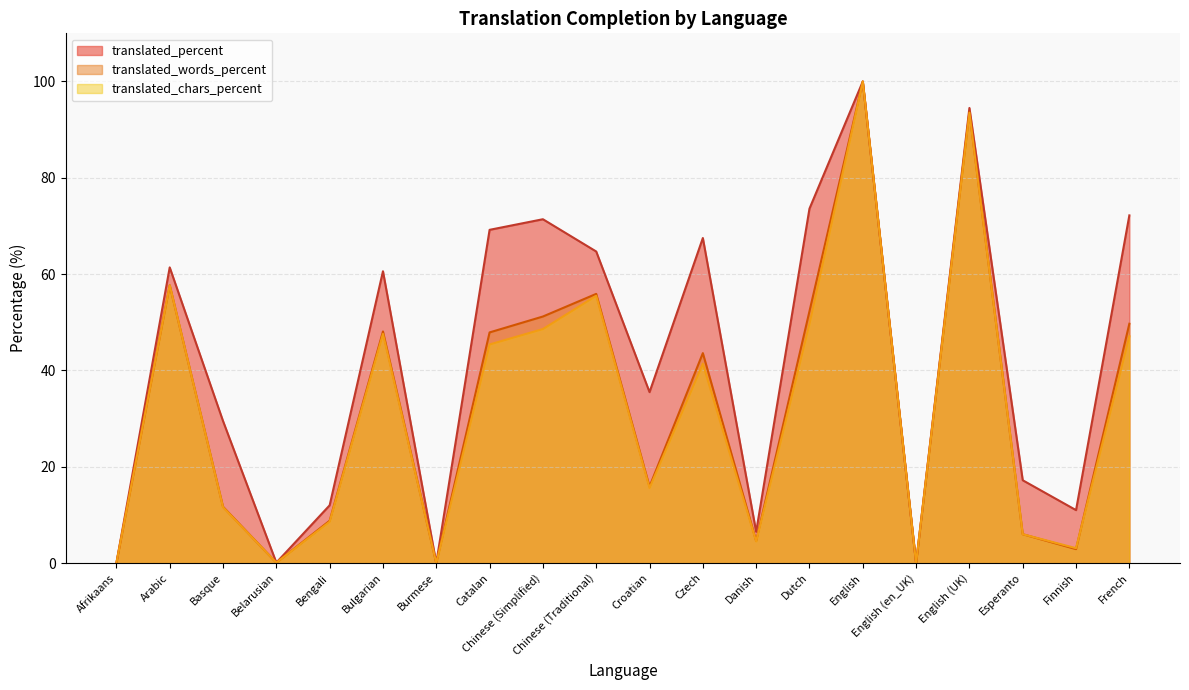

Which category has the highest value across all series?

English